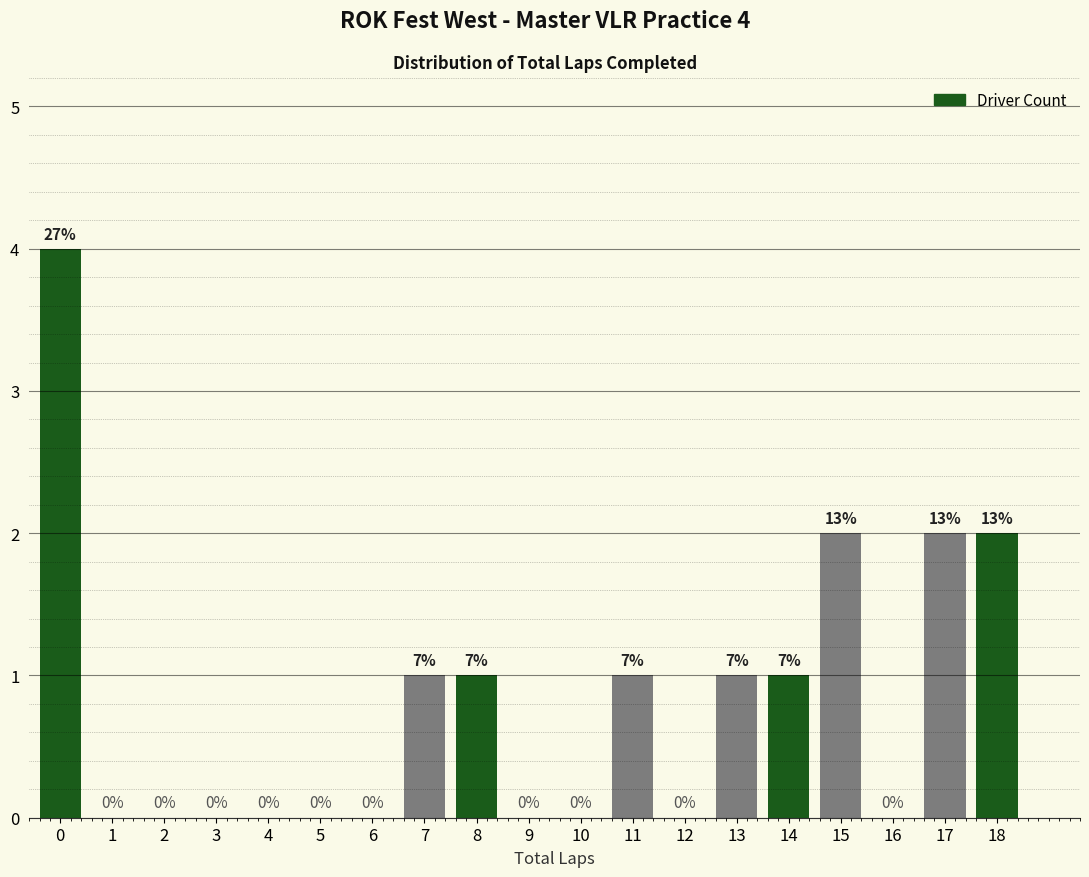

Reading left to right, extract all data points from this chart.

0=4	1=0	2=0	3=0	4=0	5=0	6=0	7=1	8=1	9=0	10=0	11=1	12=0	13=1	14=1	15=2	16=0	17=2	18=2